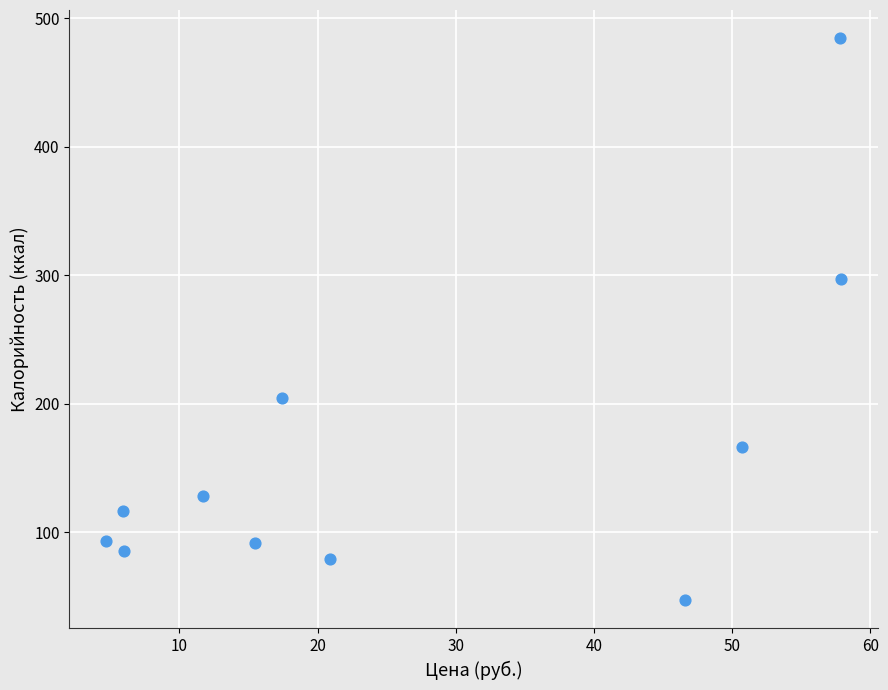

What is the average Y value?

163.0